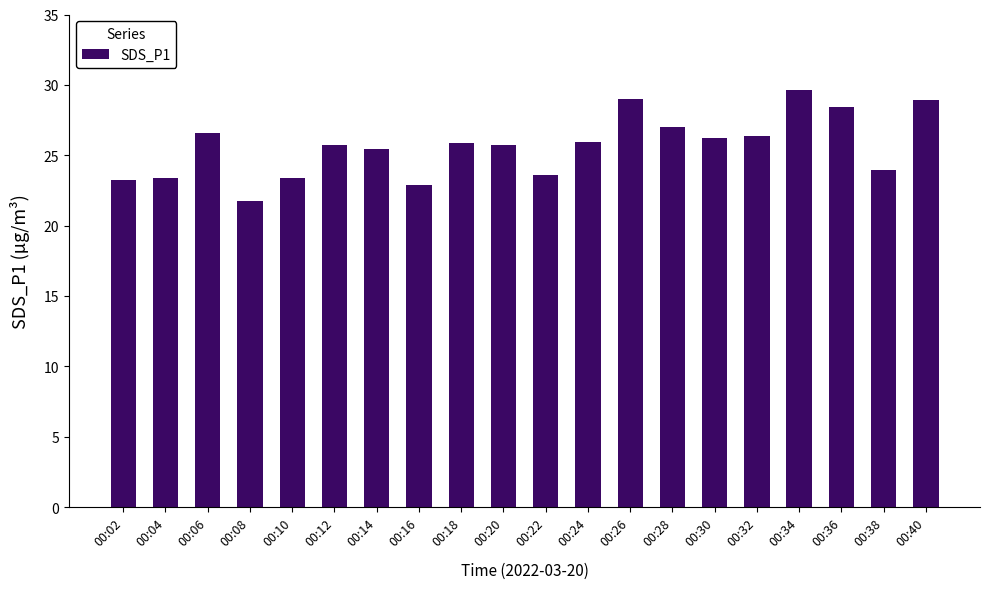

The chart shows a value of 44.8 at 00:20. True or false?

False